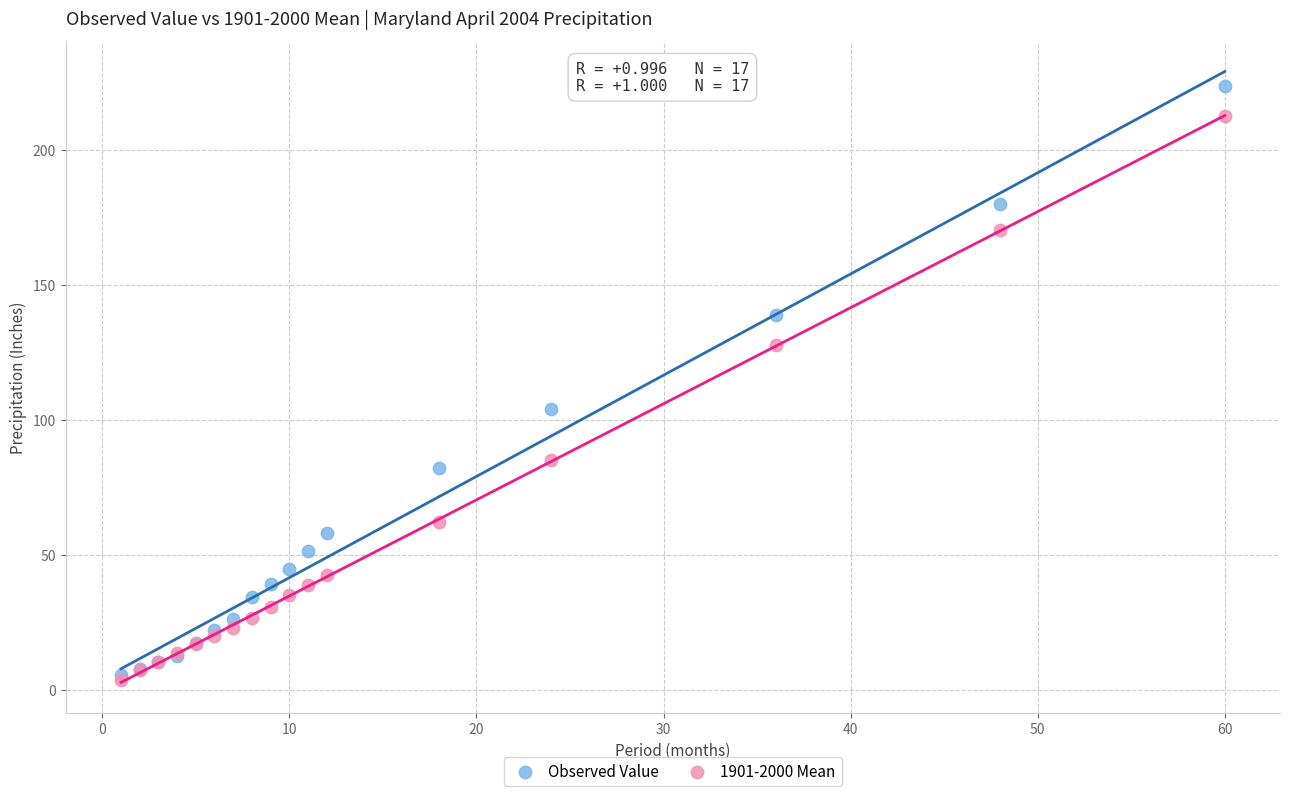

Across all series, what Y value is closest to 113?

104.0